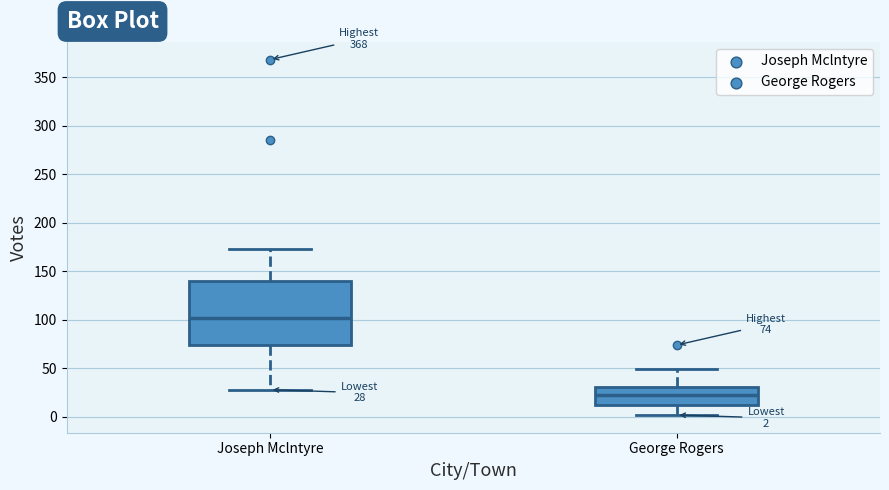

Which box's median line is the highest?

Joseph Mclntyre